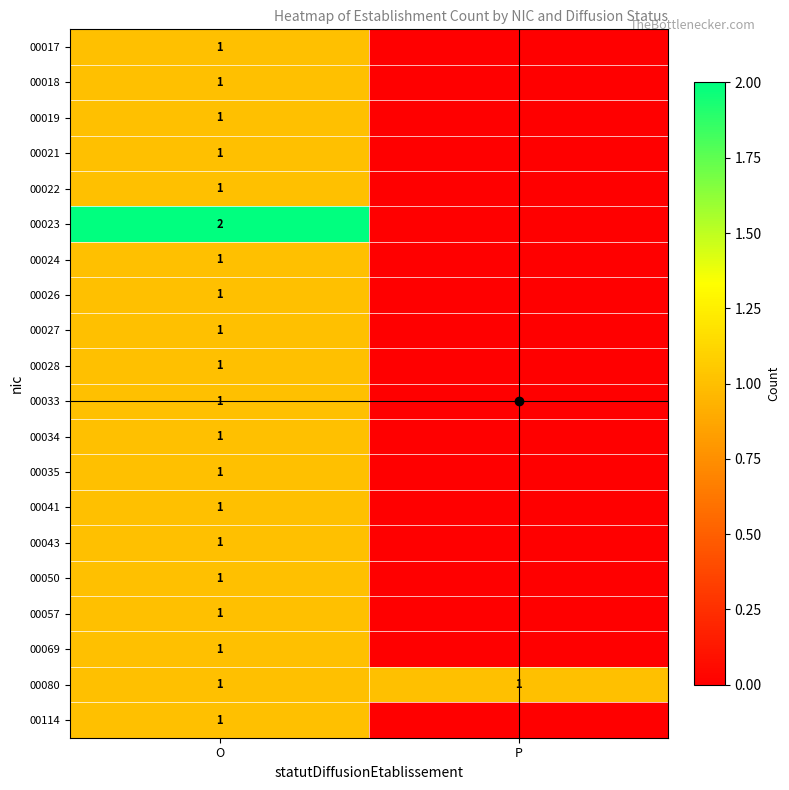

The value of 00017 at O is 1. True or false?

True